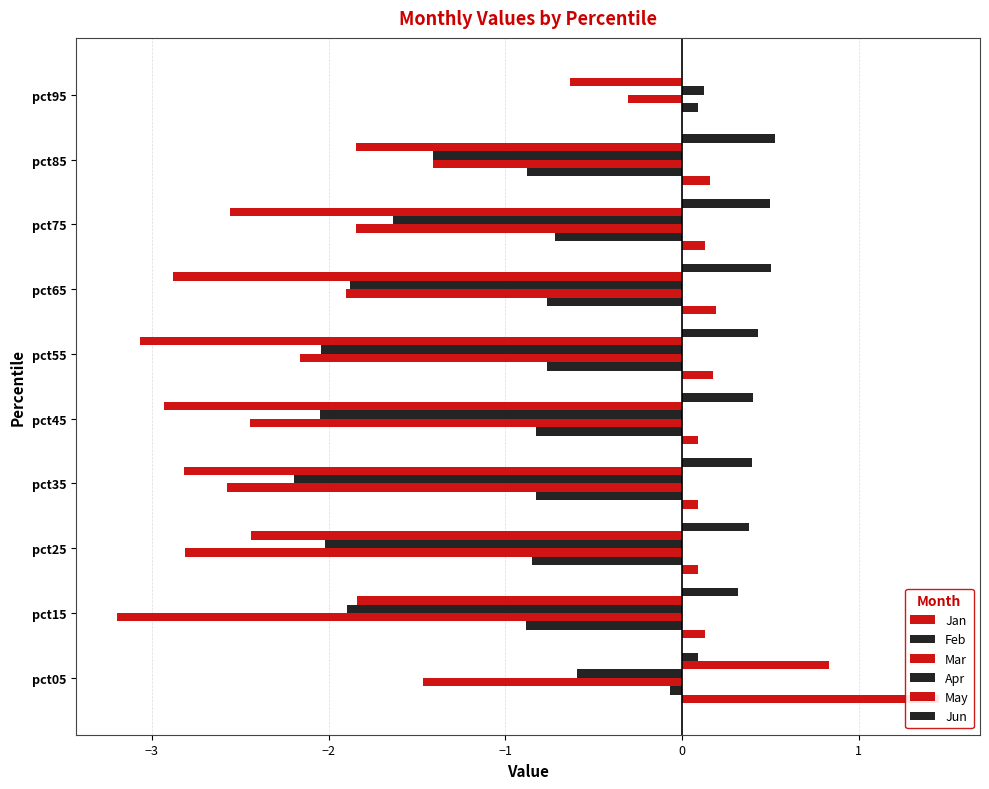

Which series has the largest range (max minus min)?

May